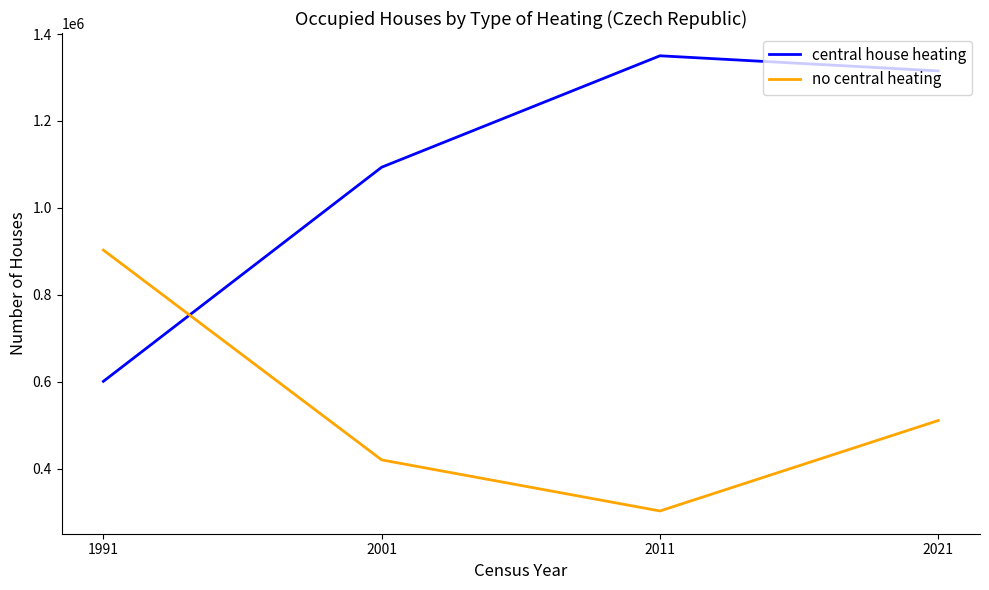

Reading left to right, extract all data points from this chart.

central house heating: 1991=601183	2001=1093700	2011=1350008	2021=1315251
no central heating: 1991=903092	2001=420416	2011=302995	2021=511027